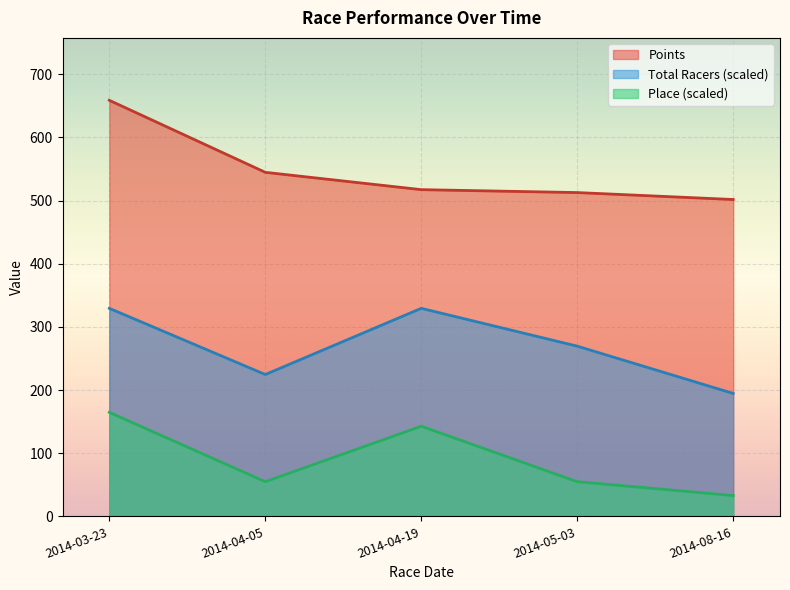

What is the difference between the highest and lowest values at 2014-08-16?

468.8